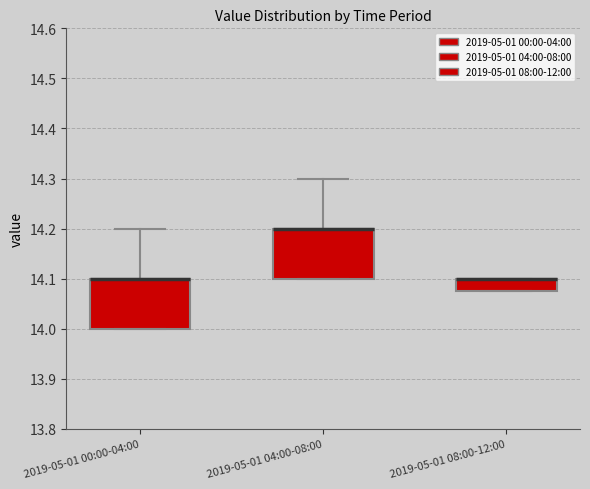

Reading left to right, read every box against the y-axis: the position of its median line, the range the box covers, and the ends of its whiskers. The values are not printed on the chart, so give them approximately, as read against the axis.

2019-05-01 00:00-04:00: median 14.10 (drawn on the box's upper edge), box 14.00 to 14.10, whiskers 14.00 to 14.20
2019-05-01 04:00-08:00: median 14.20 (drawn on the box's upper edge), box 14.10 to 14.20, whiskers 14.10 to 14.30
2019-05-01 08:00-12:00: median 14.10 (drawn on the box's upper edge), box 14.08 to 14.10, whiskers 14.08 to 14.10